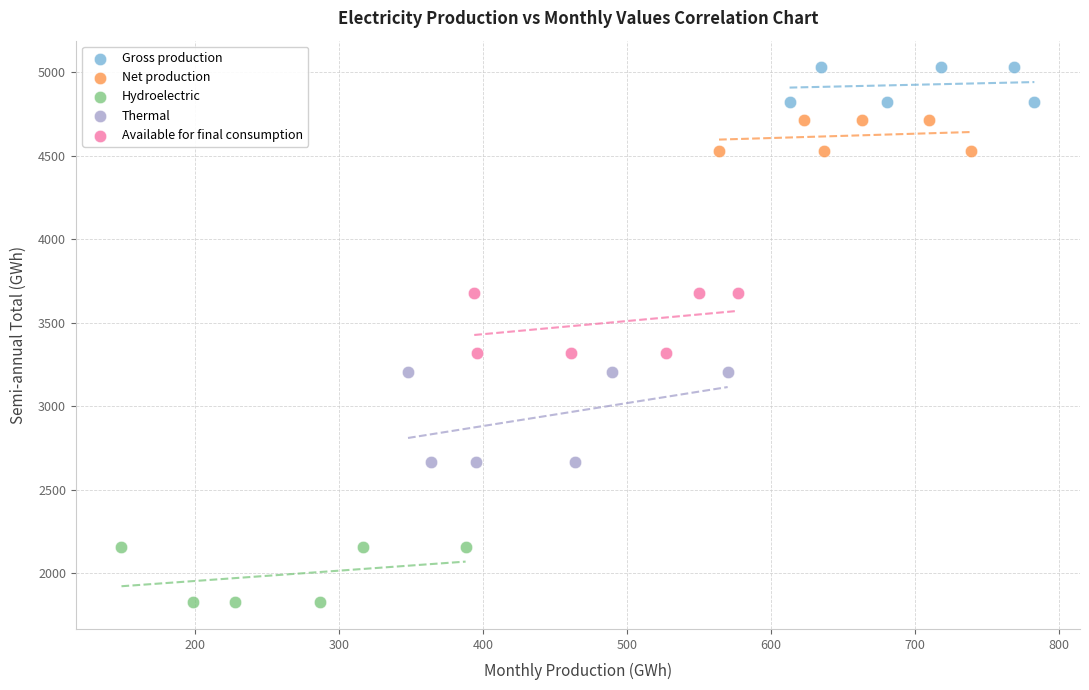

Which series reaches the maximum Y coordinate?

Gross production